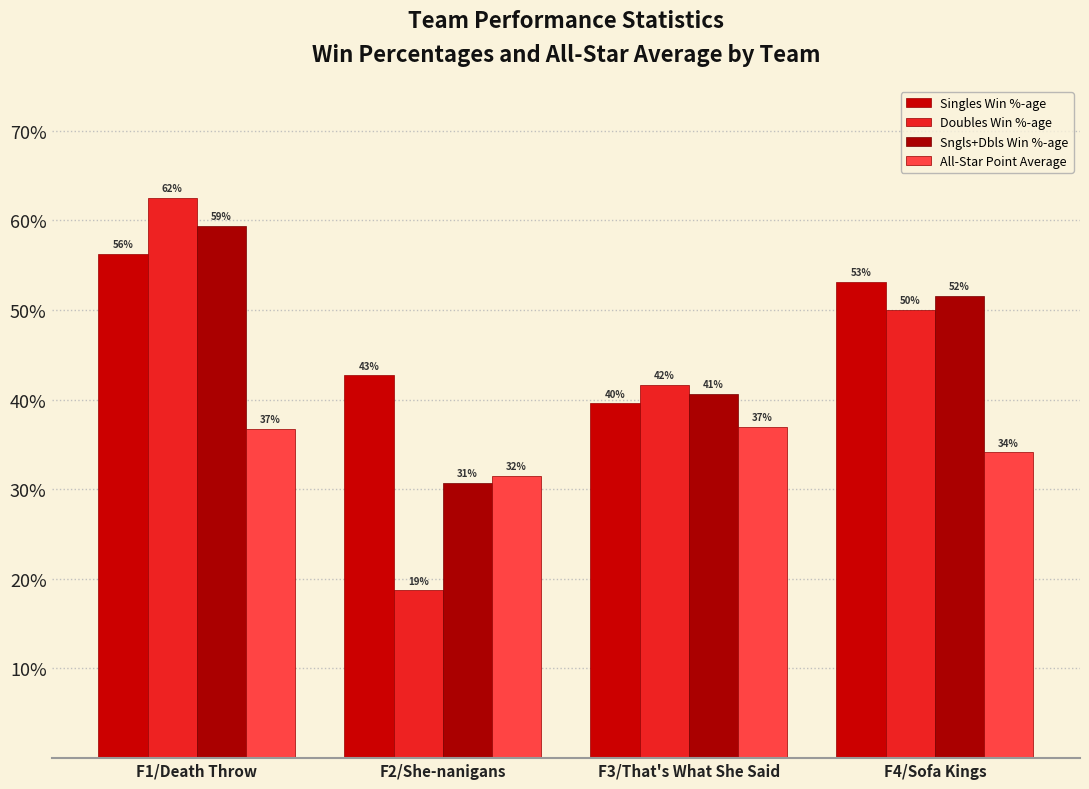

What is the difference between the maximum and minimum values in the Doubles Win %-age series?

0.4